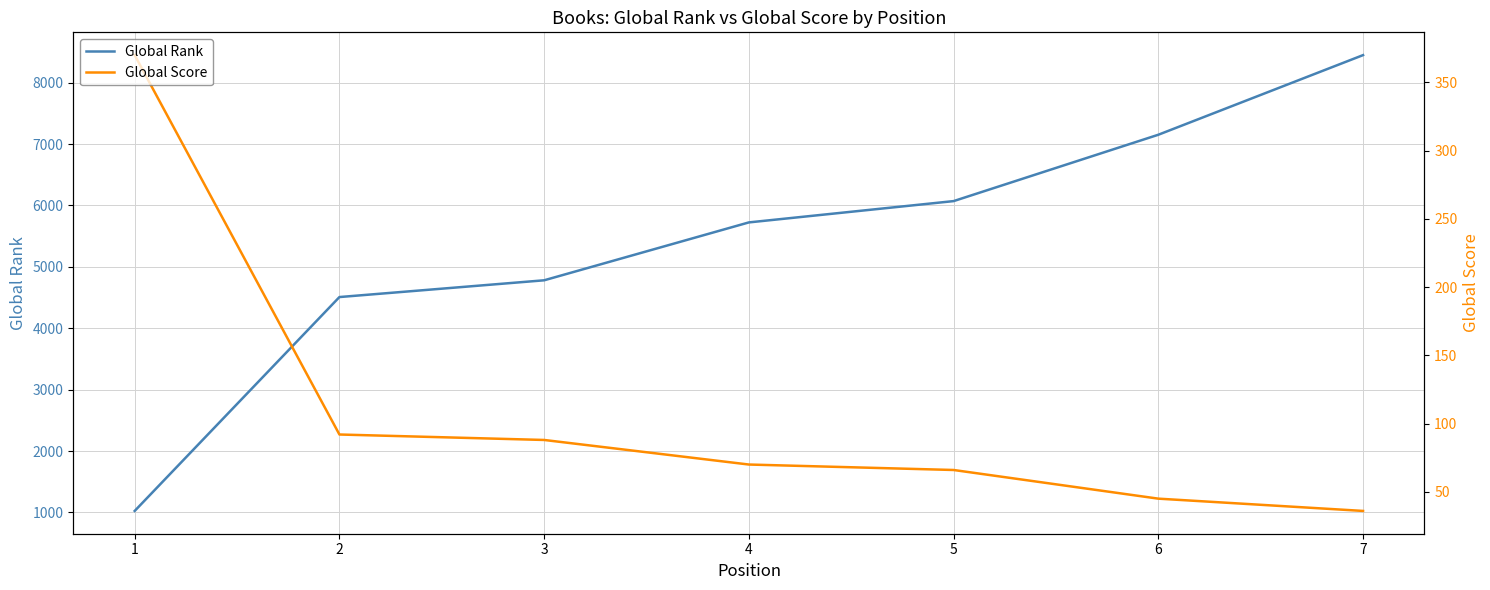

What is the sum of the Global Score values at 5 and 7?

102